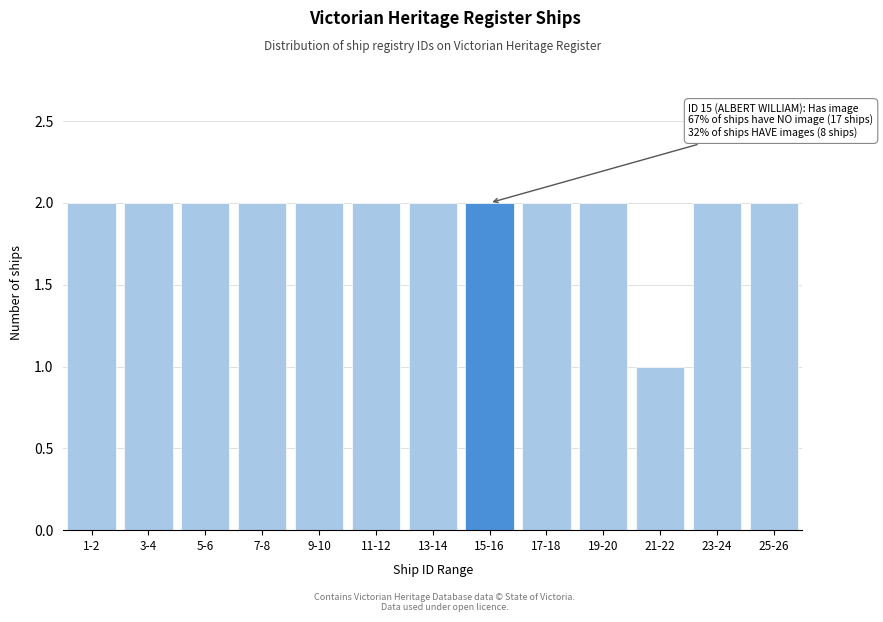

Reading left to right, extract all data points from this chart.

2	2	2	2	2	2	2	2	2	2	1	2	2